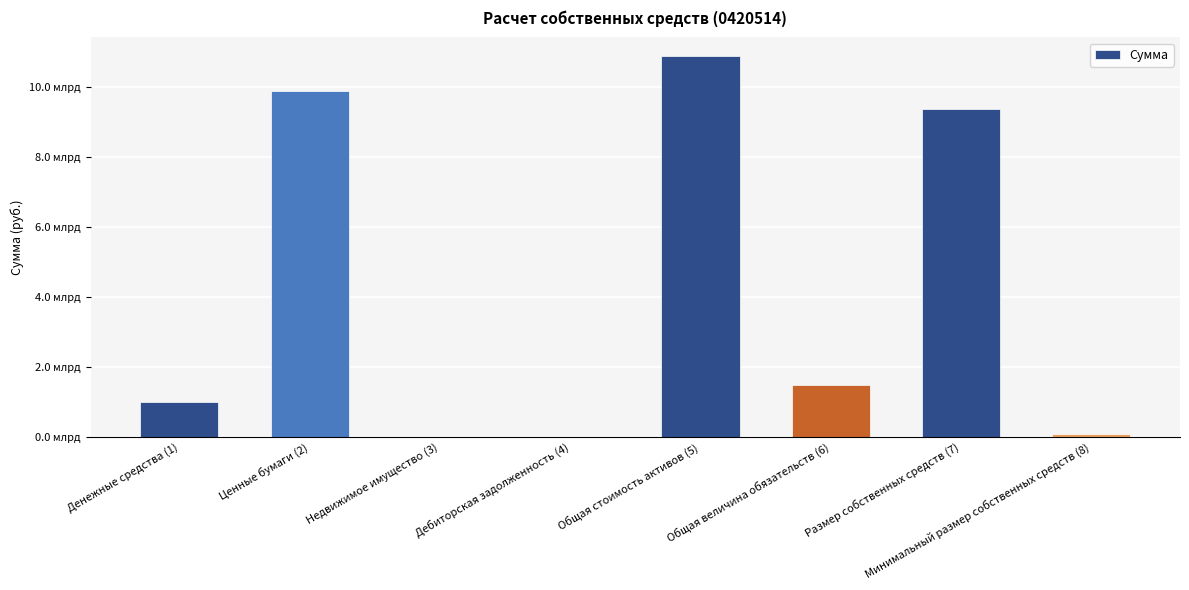

List the labels in order of value, smallest first.

Недвижимое имущество (3), Дебиторская задолженность (4), Минимальный размер собственных средств (8), Денежные средства (1), Общая величина обязательств (6), Размер собственных средств (7), Ценные бумаги (2), Общая стоимость активов (5)